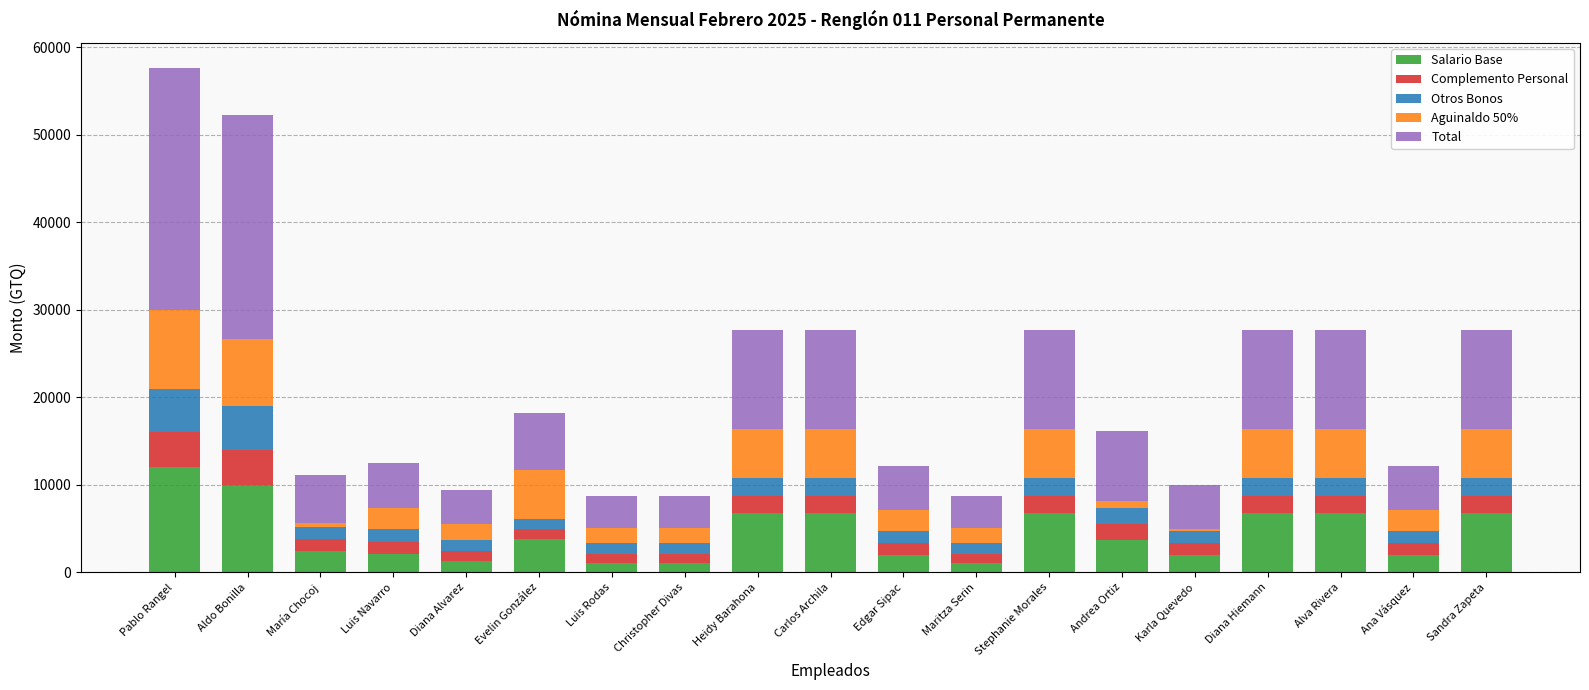

What is the total value across all series at Sandra Zapeta?

27710.0